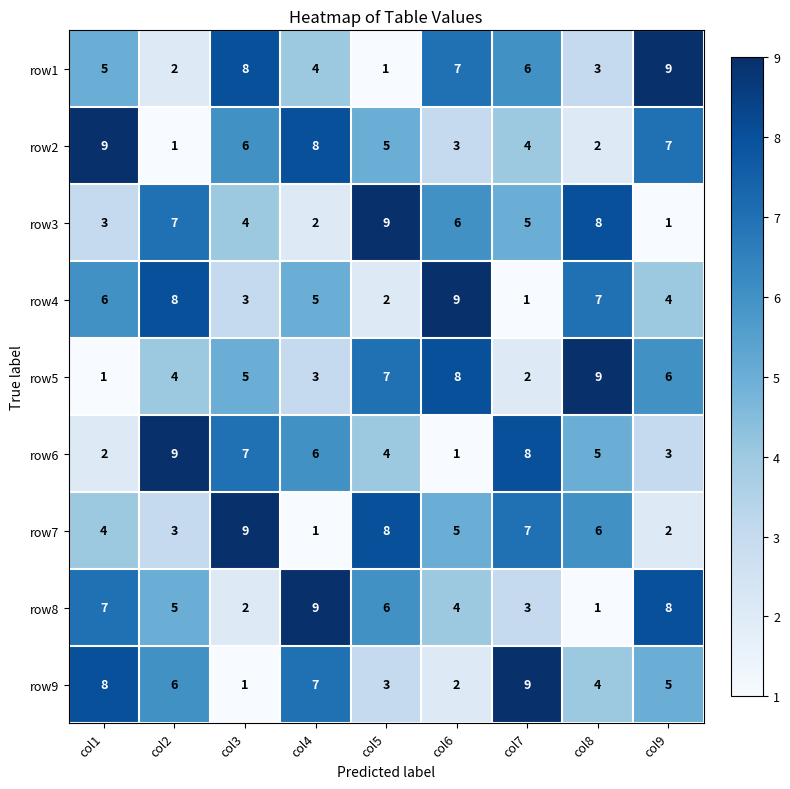

The value of row3 at col4 is 1. True or false?

False